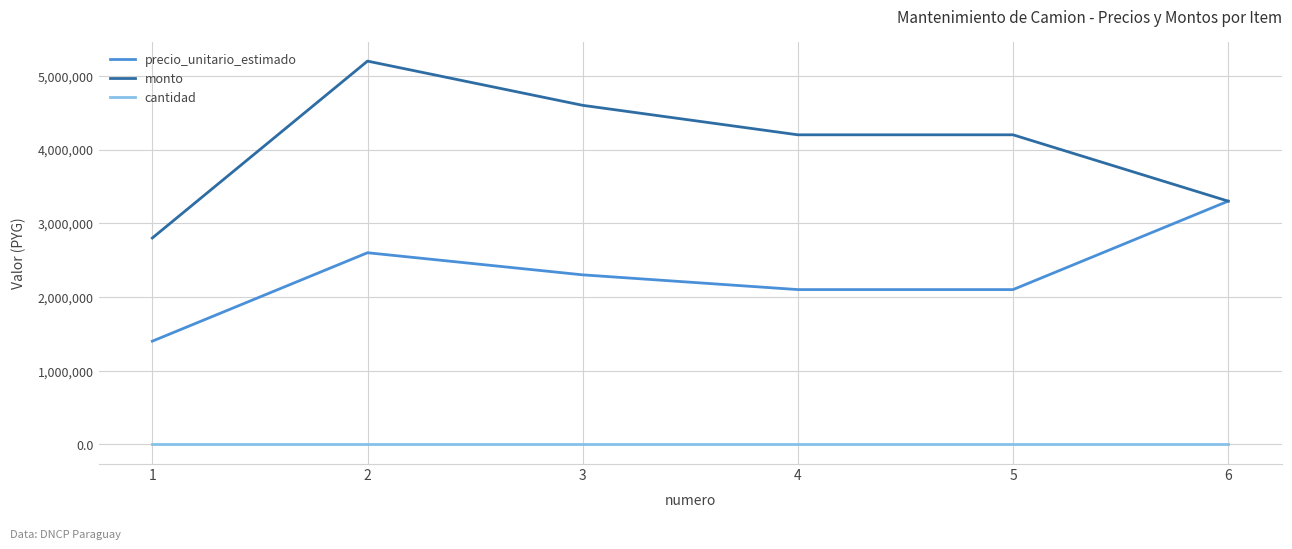

The value of precio_unitario_estimado at 3 is 2300000. True or false?

True